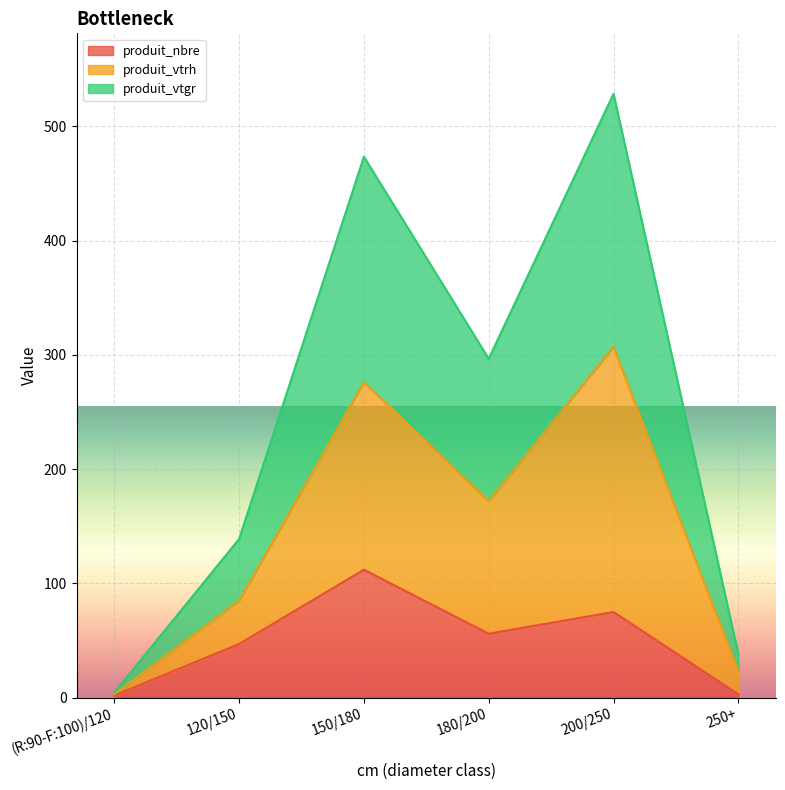

How many data points in produit_nbre are less than 56?

3